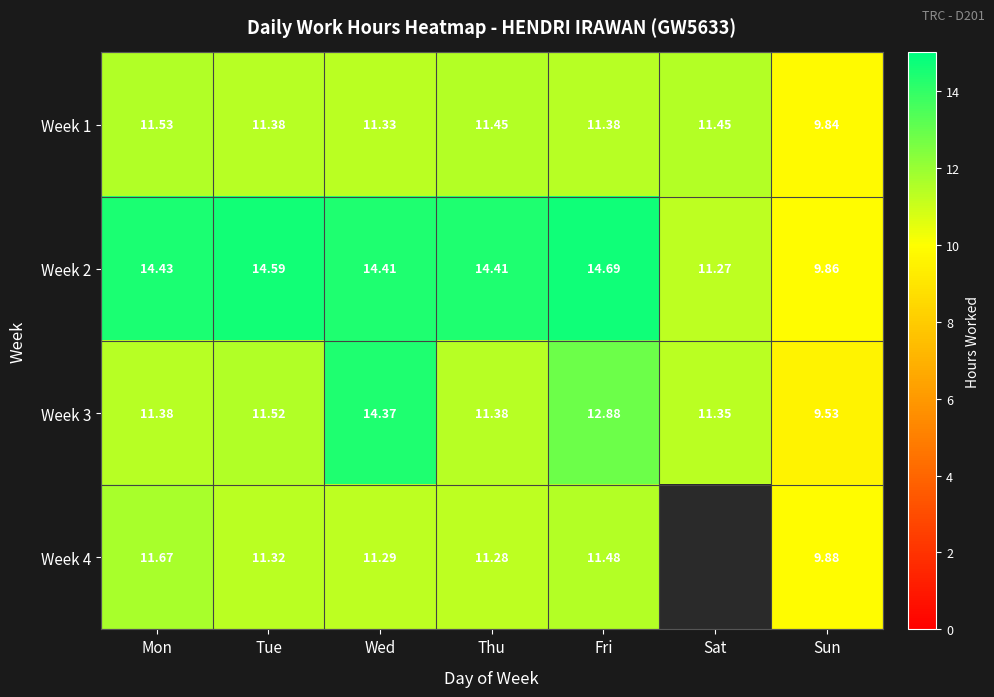

Which category has the lowest value in the Week 3 series?

Sun